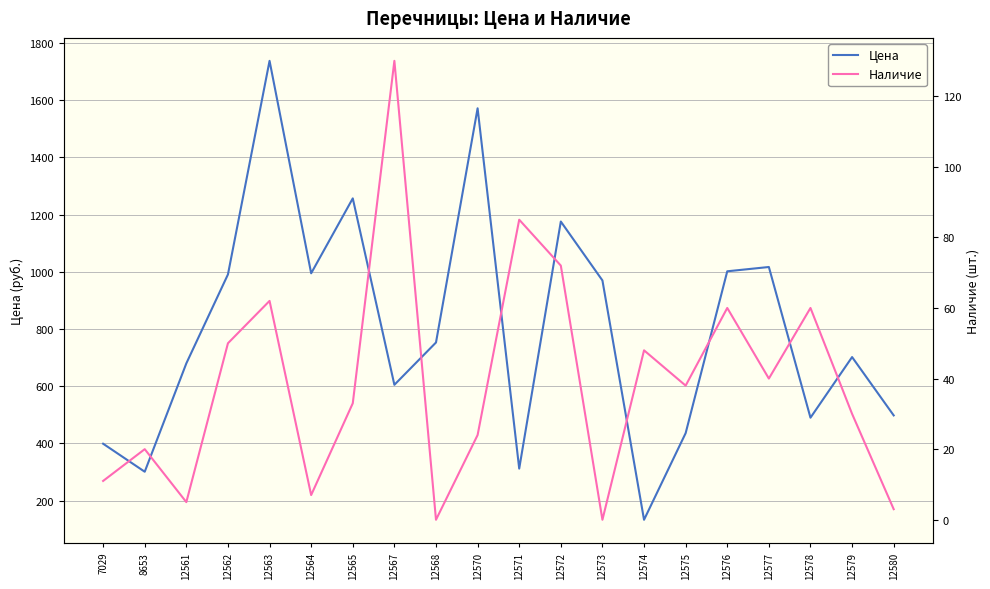

In Цена, how many points are higher than both neighbors (excluding endpoints)?

6